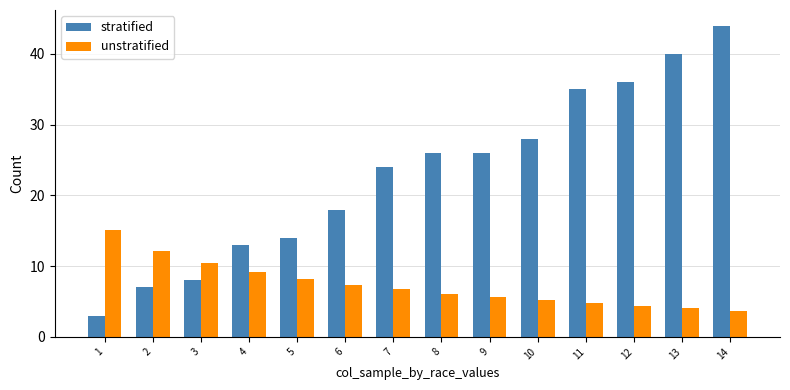

What are all the series names shown in the legend?

stratified, unstratified